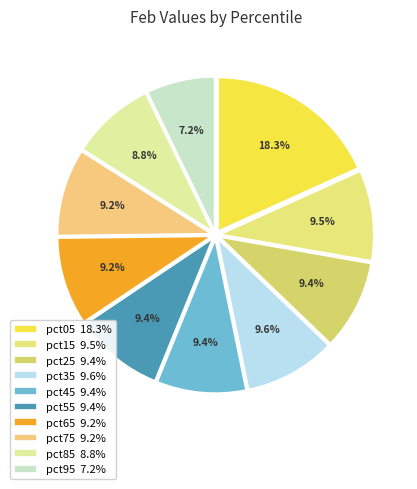

Rank the categories by value from highest to lowest.

pct05, pct35, pct15, pct55, pct25, pct45, pct65, pct75, pct85, pct95